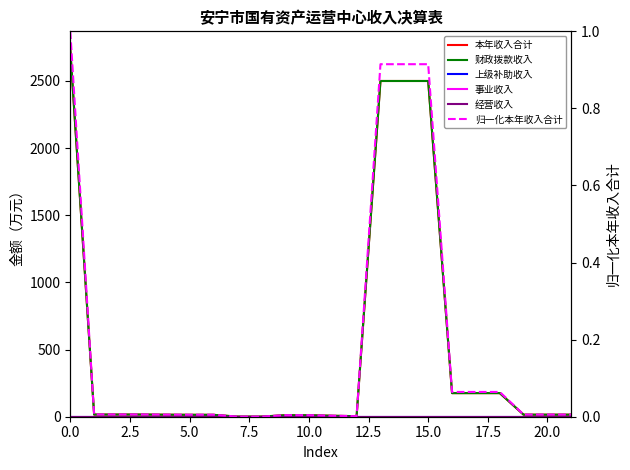

Reading left to right, transcribe all the data shown in this chart.

本年收入合计: 2733.1	16.1	16.1	16.1	15.0	14.2	14.2	0.8	0.8	11.1	11.1	7.0	4.1	2500.0	2500.0	2500.0	175.8	175.8	175.8	15.1	15.1	15.1
财政拨款收入: 2733.1	16.1	16.1	16.1	15.0	14.2	14.2	0.8	0.8	11.1	11.1	7.0	4.1	2500.0	2500.0	2500.0	175.8	175.8	175.8	15.1	15.1	15.1
上级补助收入: 0.0	0.0	0.0	0.0	0.0	0.0	0.0	0.0	0.0	0.0	0.0	0.0	0.0	0.0	0.0	0.0	0.0	0.0	0.0	0.0	0.0	0.0
事业收入: 0.0	0.0	0.0	0.0	0.0	0.0	0.0	0.0	0.0	0.0	0.0	0.0	0.0	0.0	0.0	0.0	0.0	0.0	0.0	0.0	0.0	0.0
经营收入: 0.0	0.0	0.0	0.0	0.0	0.0	0.0	0.0	0.0	0.0	0.0	0.0	0.0	0.0	0.0	0.0	0.0	0.0	0.0	0.0	0.0	0.0
归一化本年收入合计: 1.0	0.0	0.0	0.0	0.0	0.0	0.0	0.0	0.0	0.0	0.0	0.0	0.0	0.9	0.9	0.9	0.1	0.1	0.1	0.0	0.0	0.0